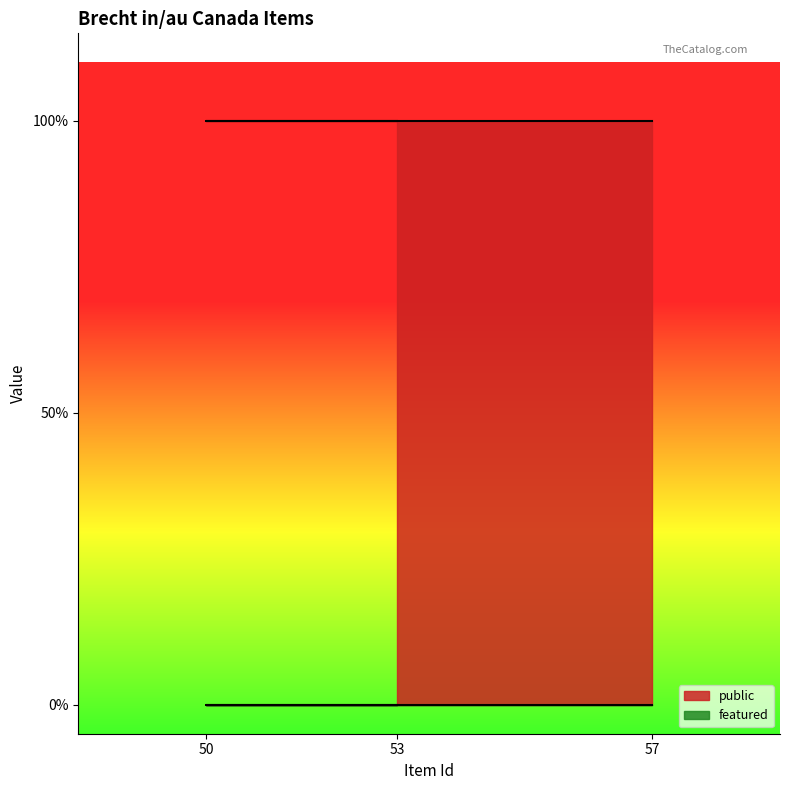

List the series in order of their overall mean, lowest first.

featured, public